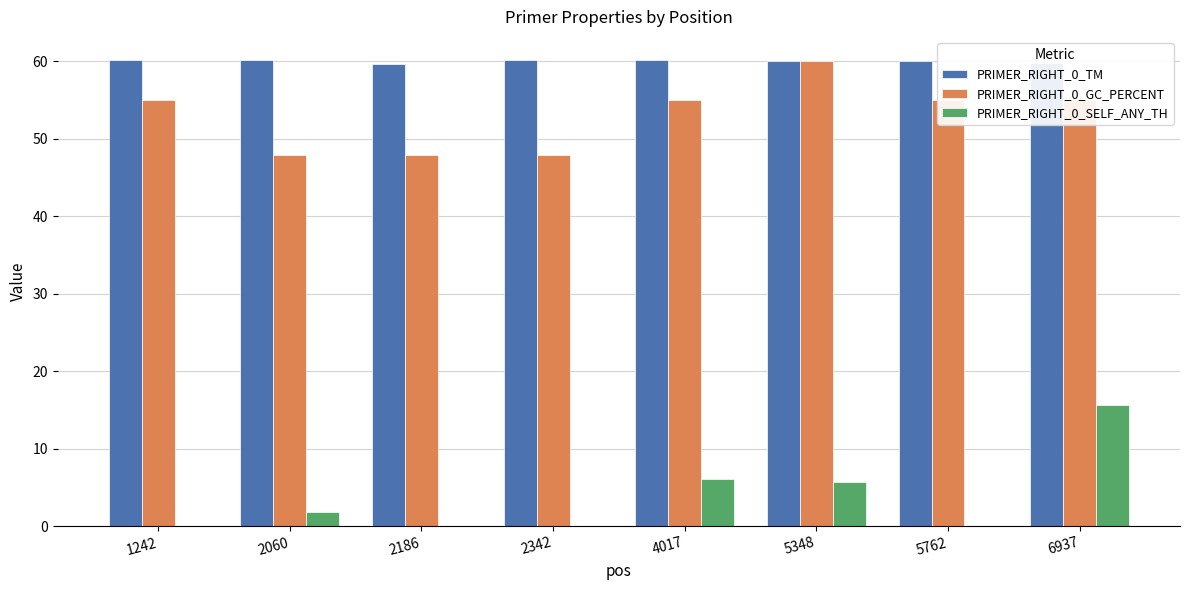

How many distinct data groups are displayed?

3